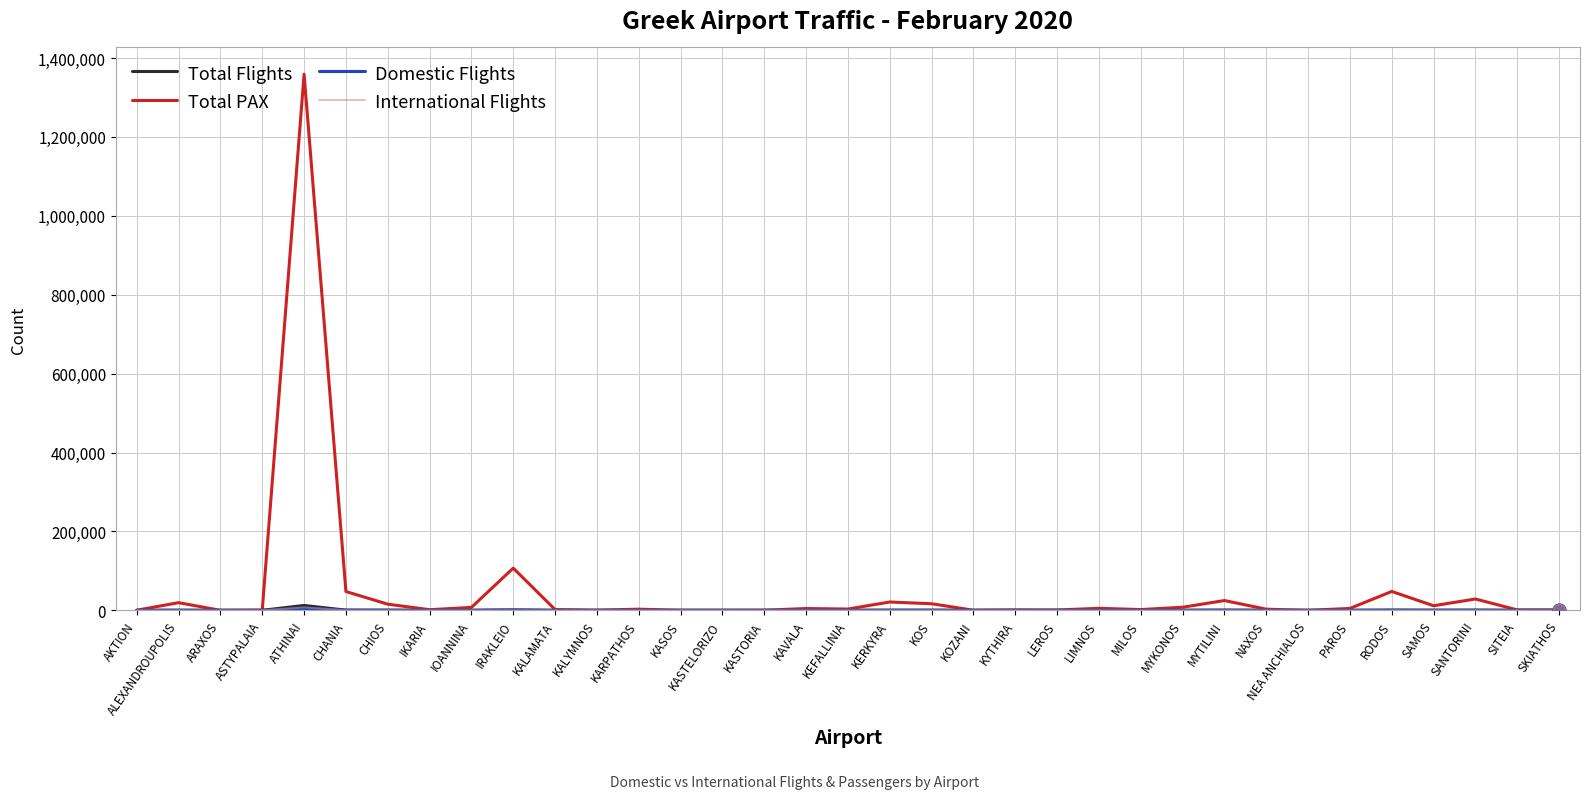

What is the total value across all series at MYTILINI?

25587